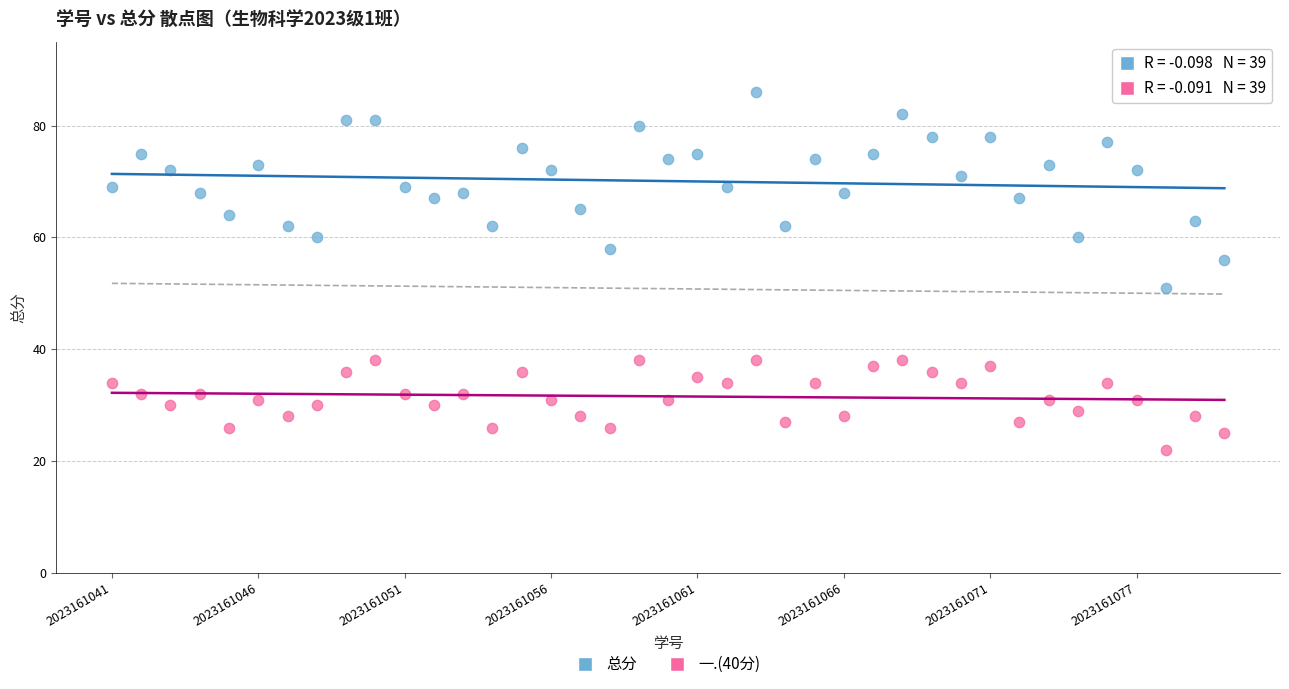

What are all the series names shown in the legend?

总分, 一.(40分)